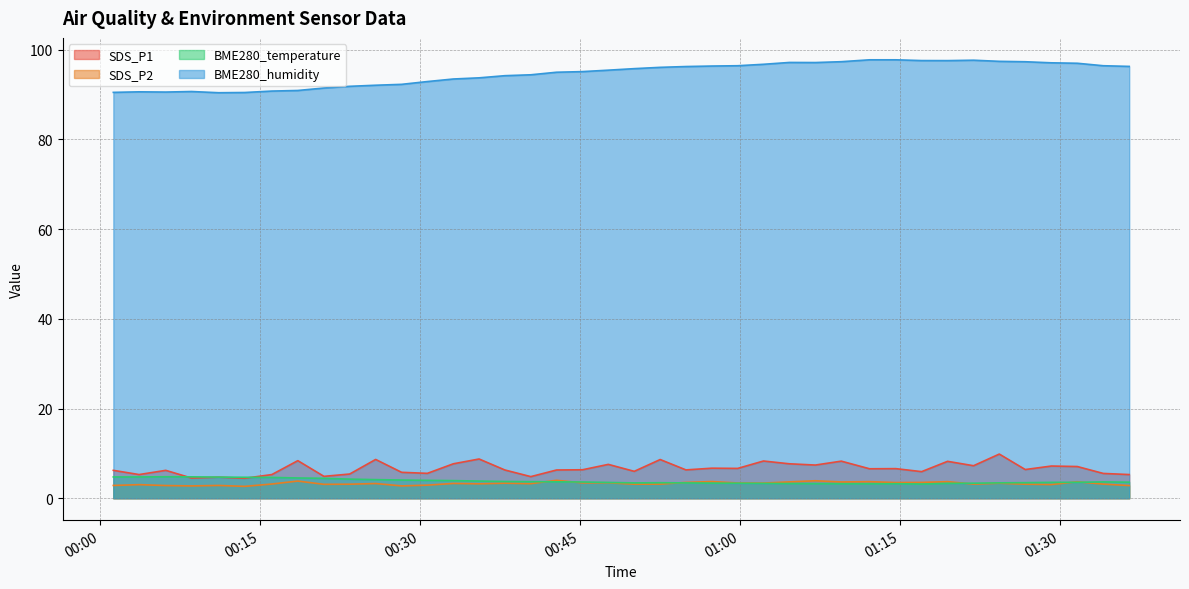

How many interior local peaks does the SDS_P1 series have?

14